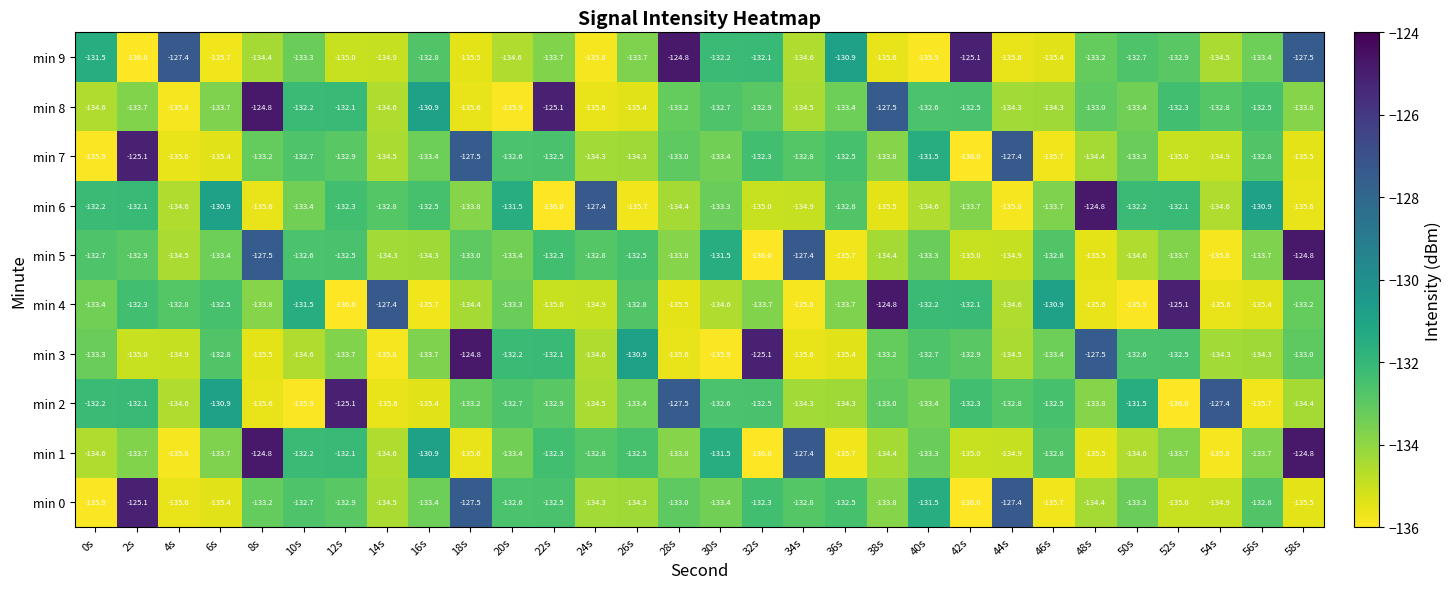

What is the maximum value shown in the chart?

-124.8